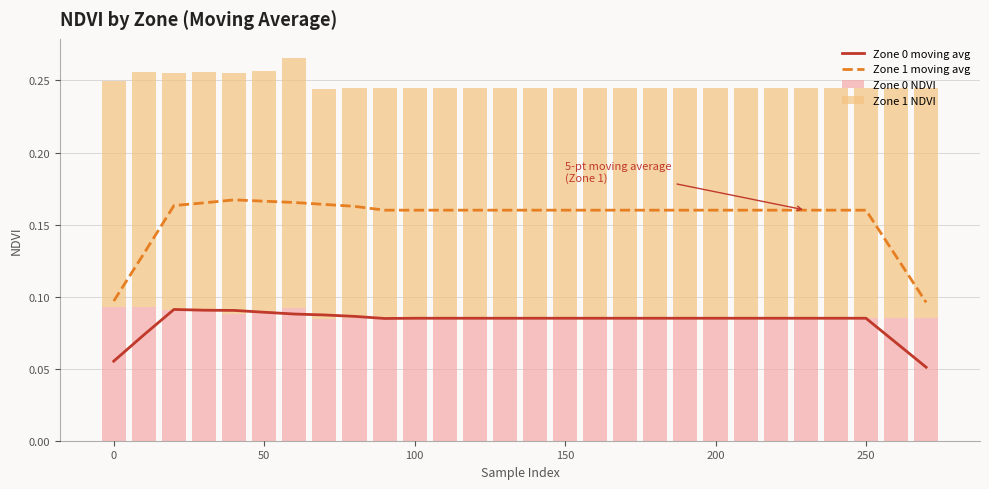

Does the chart contain any negative values?

No